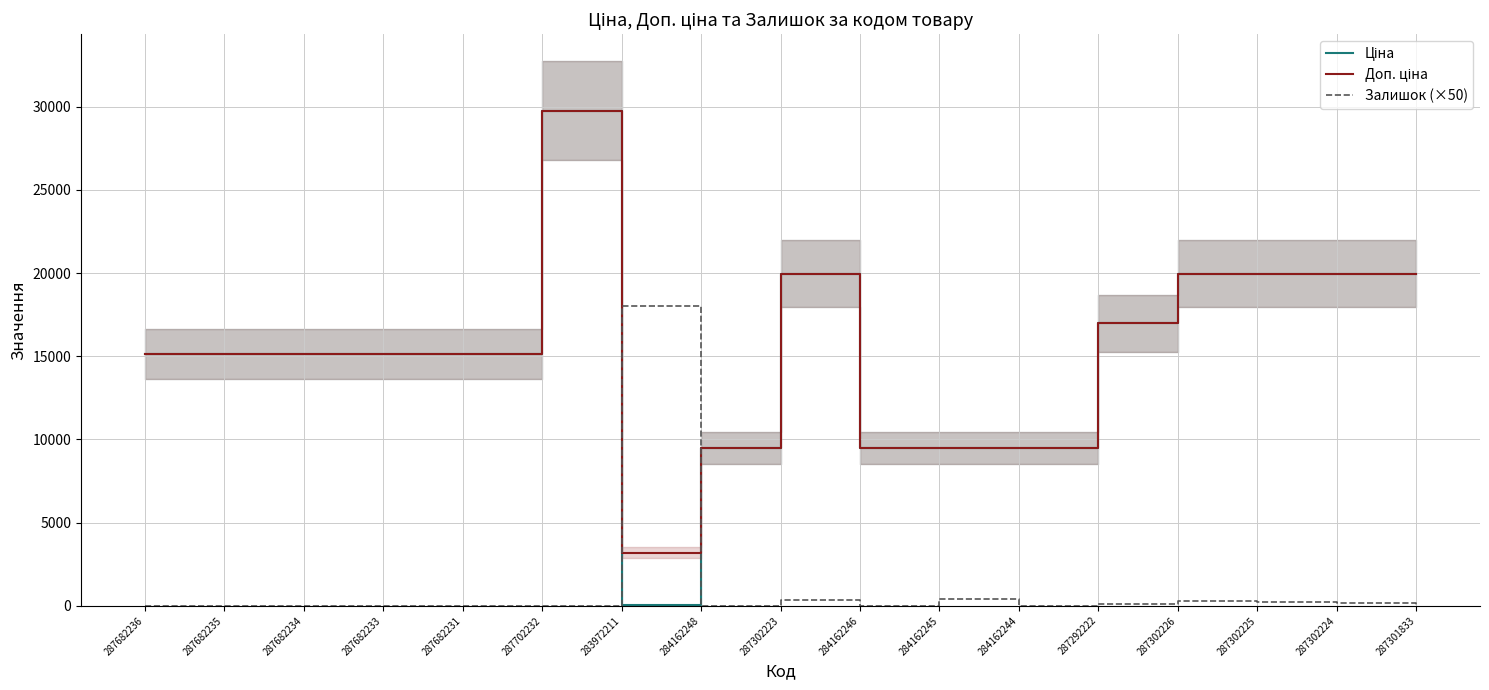

What is the lowest value of the Доп. ціна series?

3205.0